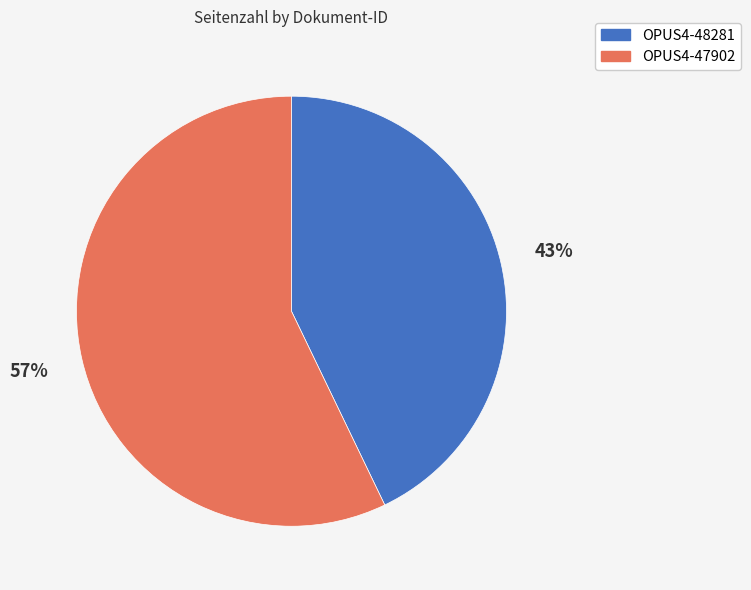

Which slice represents more than half of the pie?

OPUS4-47902